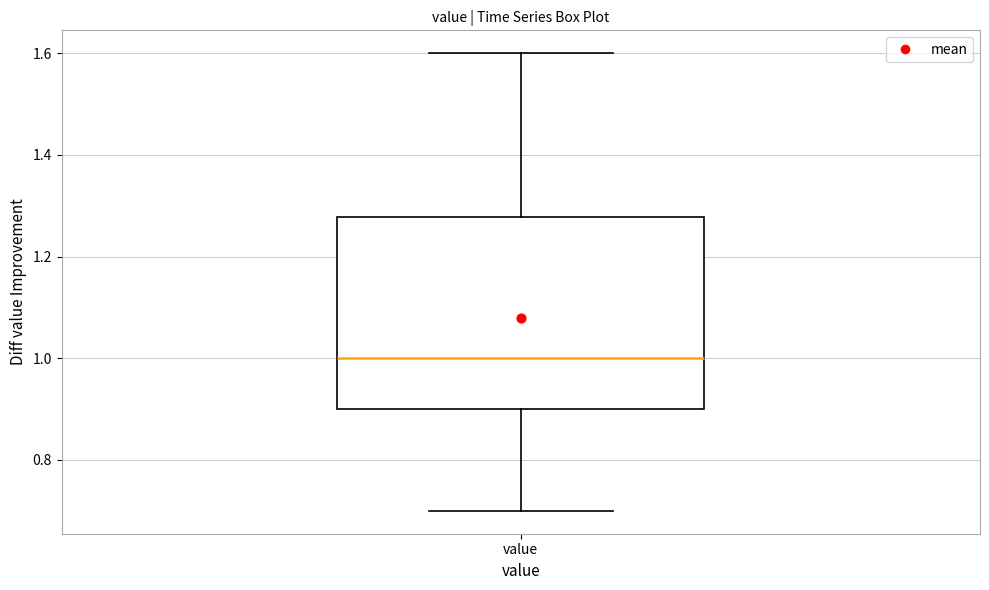

Read this box plot against the y-axis: the position of the median line, the range covered by the box, and the ends of both whiskers. The values are not printed on the chart, so give them approximately, as read against the axis.

median 1.00, box 0.90 to 1.28, whiskers 0.70 to 1.60